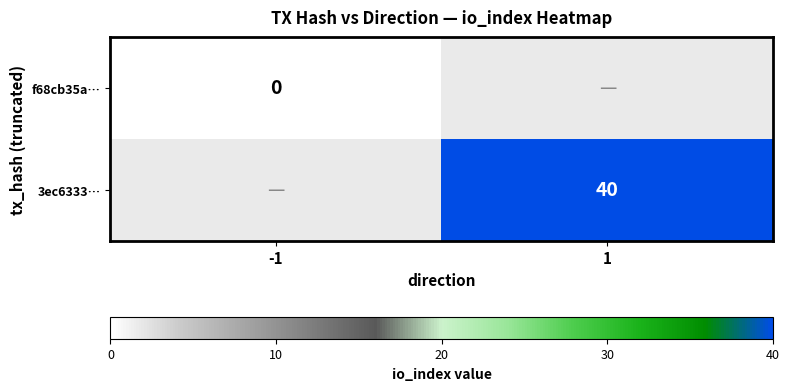

The value of 3ec6333… at 1 is 27. True or false?

False